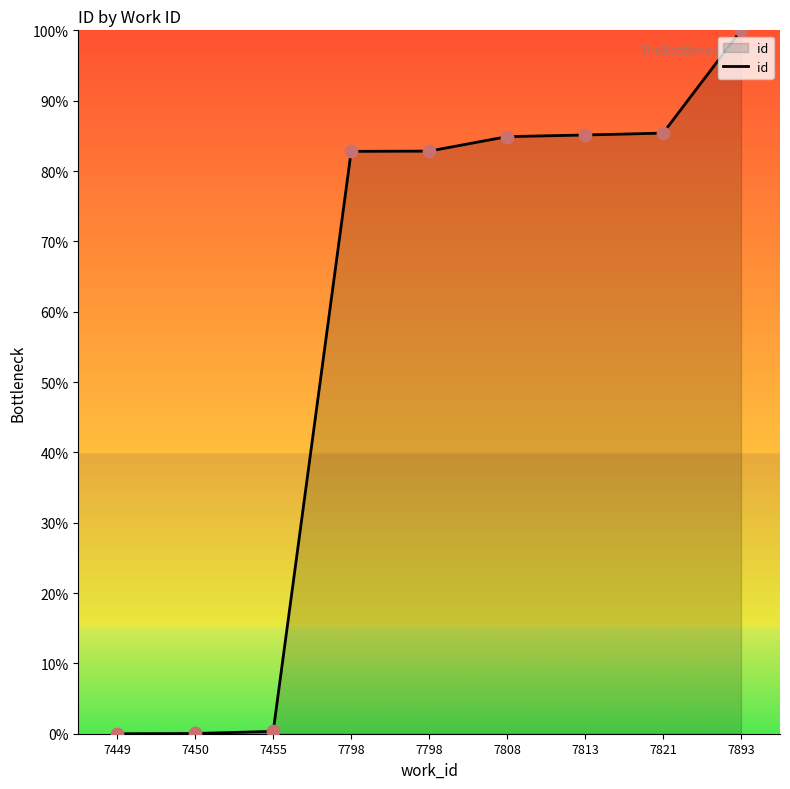

How many lines are shown in the chart?

1